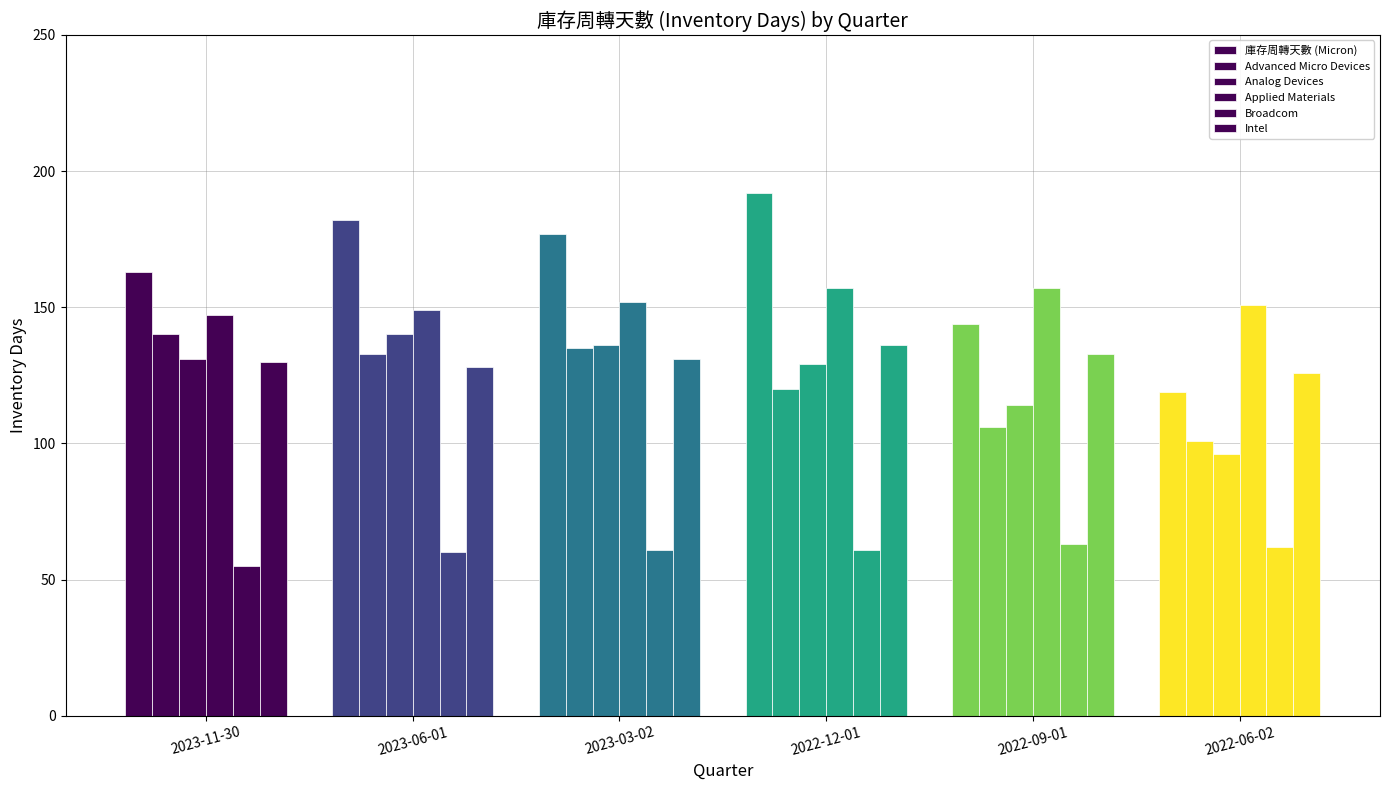

At which category does the chart reach its peak across all series?

2022-12-01